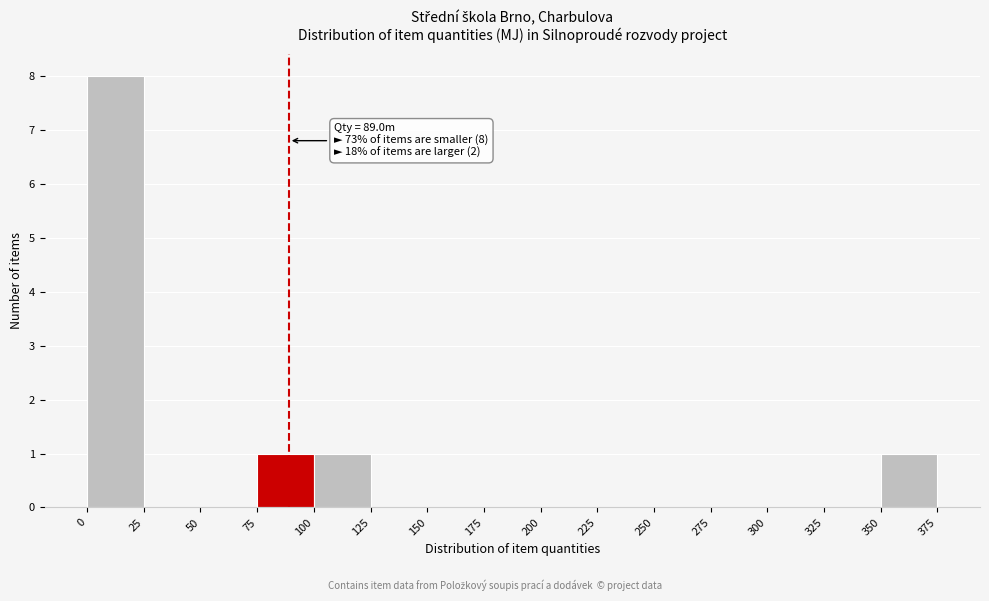

Over which range of the x-axis is the bar tallest?

0 to 25